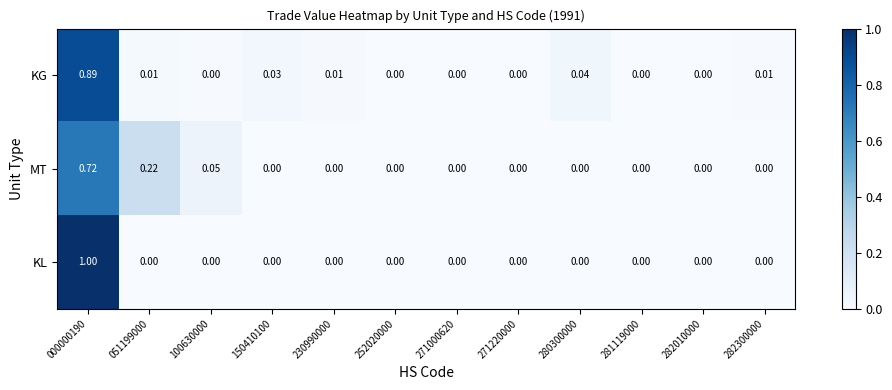

At which category is the sum across all series the highest?

000000190